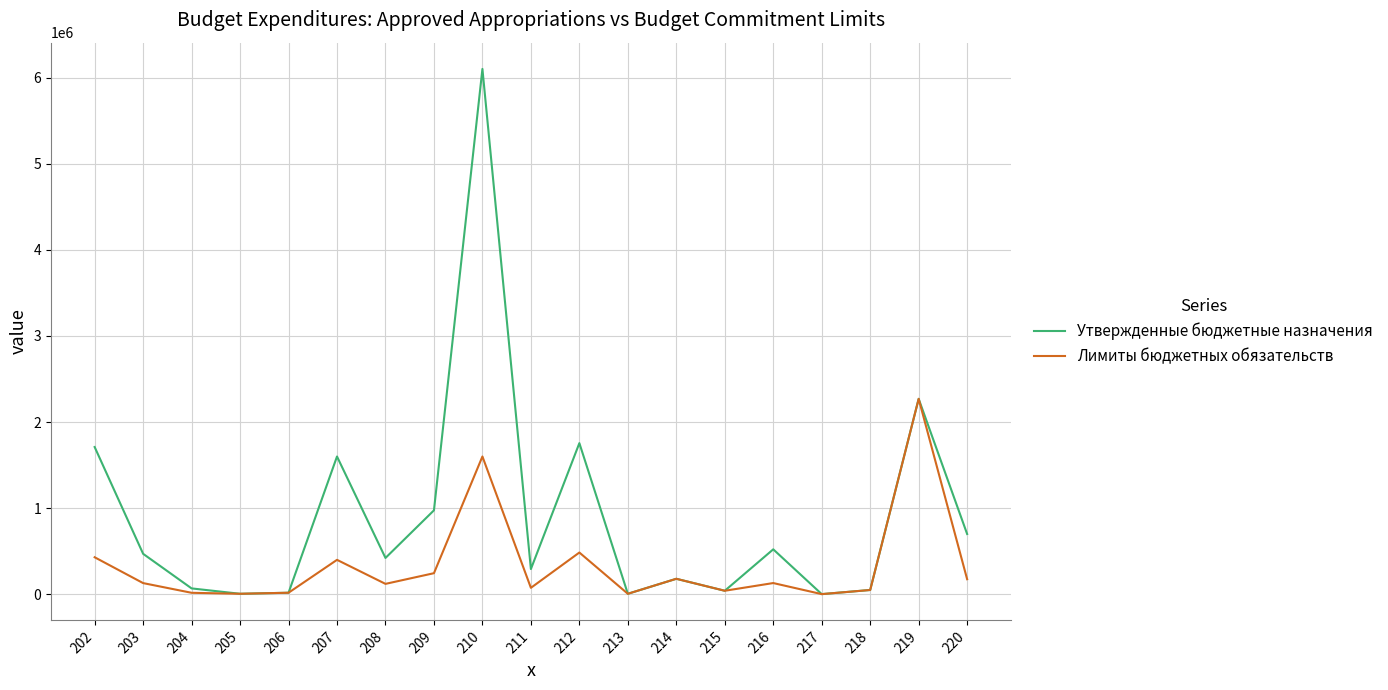

At which label does Утвержденные бюджетные назначения first exceed 422000?

202